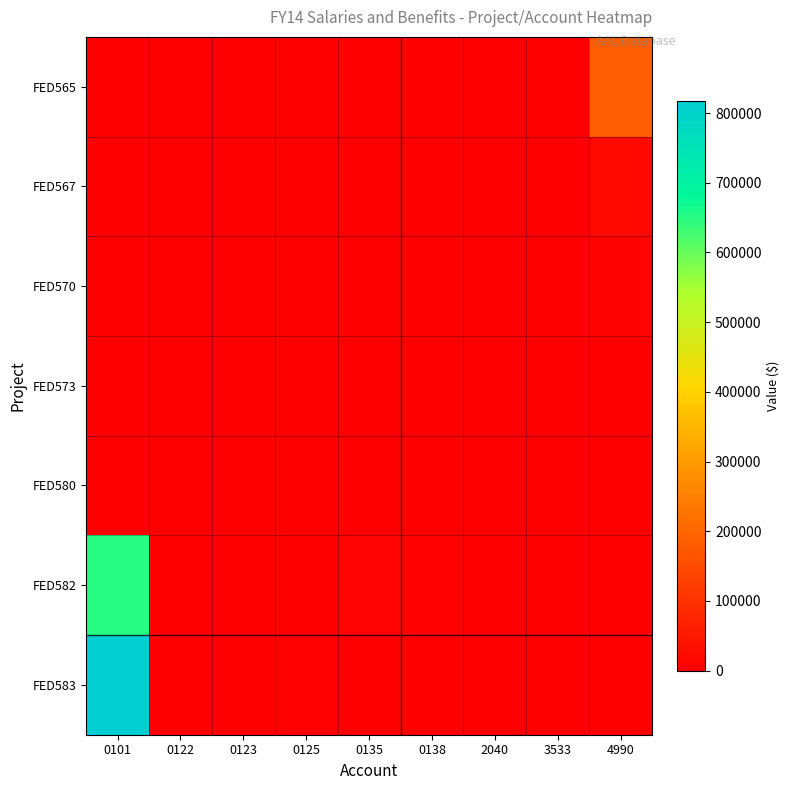

Reading left to right, what are all the values shown in this chart?

FED565: 0101=0.0	0122=0.0	0123=0.0	0125=0.0	0135=0.0	0138=0.0	2040=0.0	3533=0.0	4990=182431.1
FED567: 0101=0.0	0122=0.0	0123=0.0	0125=0.0	0135=0.0	0138=0.0	2040=0.0	3533=390.8	4990=18108.8
FED570: 0101=0.0	0122=0.0	0123=0.0	0125=0.0	0135=0.0	0138=0.0	2040=0.0	3533=0.0	4990=9505.0
FED573: 0101=0.0	0122=0.0	0123=0.0	0125=0.0	0135=0.0	0138=0.0	2040=0.0	3533=0.0	4990=2200.0
FED580: 0101=0.0	0122=0.0	0123=0.0	0125=0.0	0135=0.0	0138=0.0	2040=515.9	3533=0.0	4990=110.0
FED582: 0101=649391.0	0122=37.1	0123=2048.4	0125=2102.9	0135=10753.9	0138=4296.9	2040=0.0	3533=0.0	4990=0.0
FED583: 0101=817288.1	0122=4.7	0123=0.0	0125=3655.6	0135=0.0	0138=0.0	2040=0.0	3533=0.0	4990=0.0